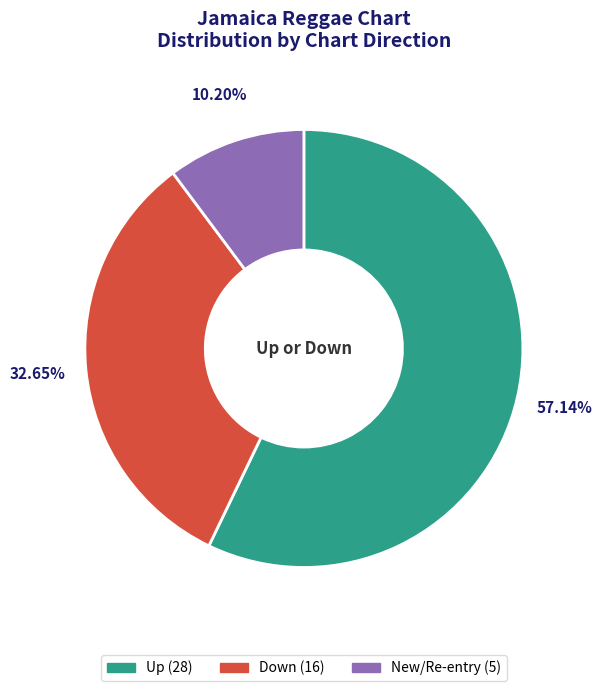

Does any single category account for the majority?

Yes